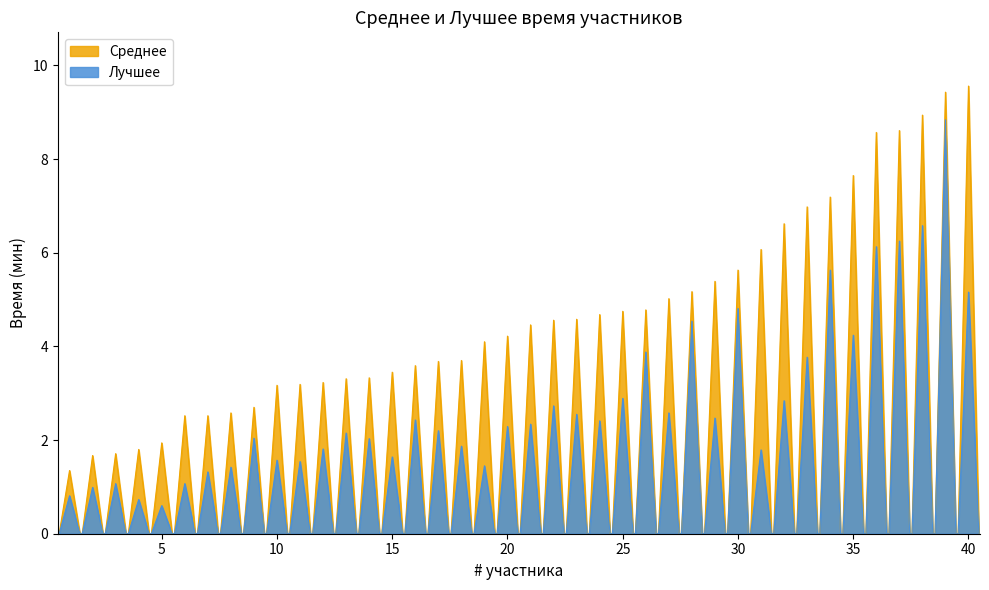

Where is the first local minimum for Лучшее?

5